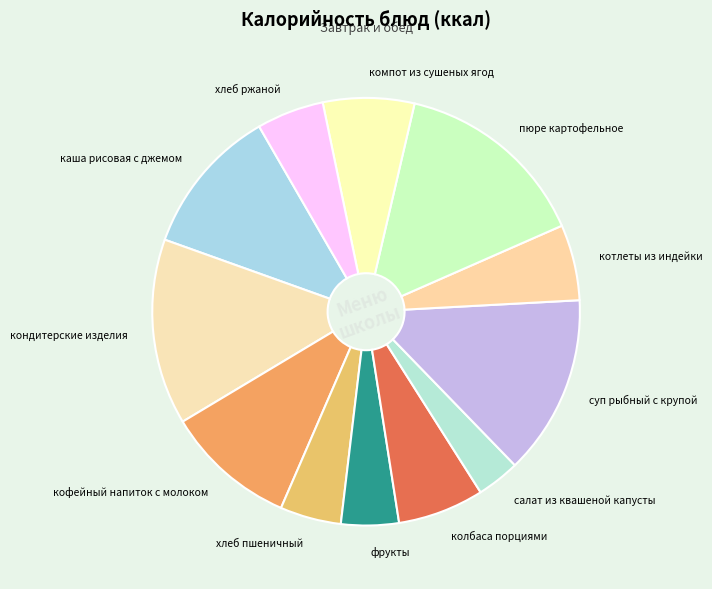

How many slices are in this pie chart?

12